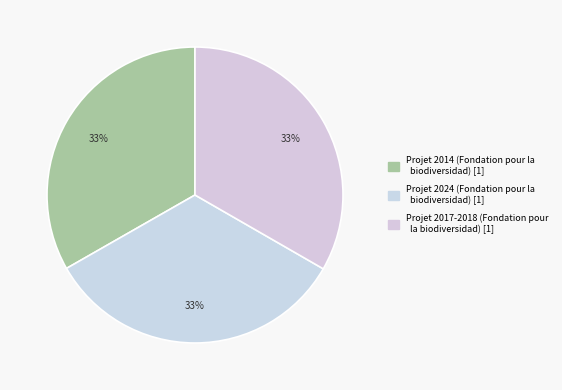

How many segments does this pie chart have?

3